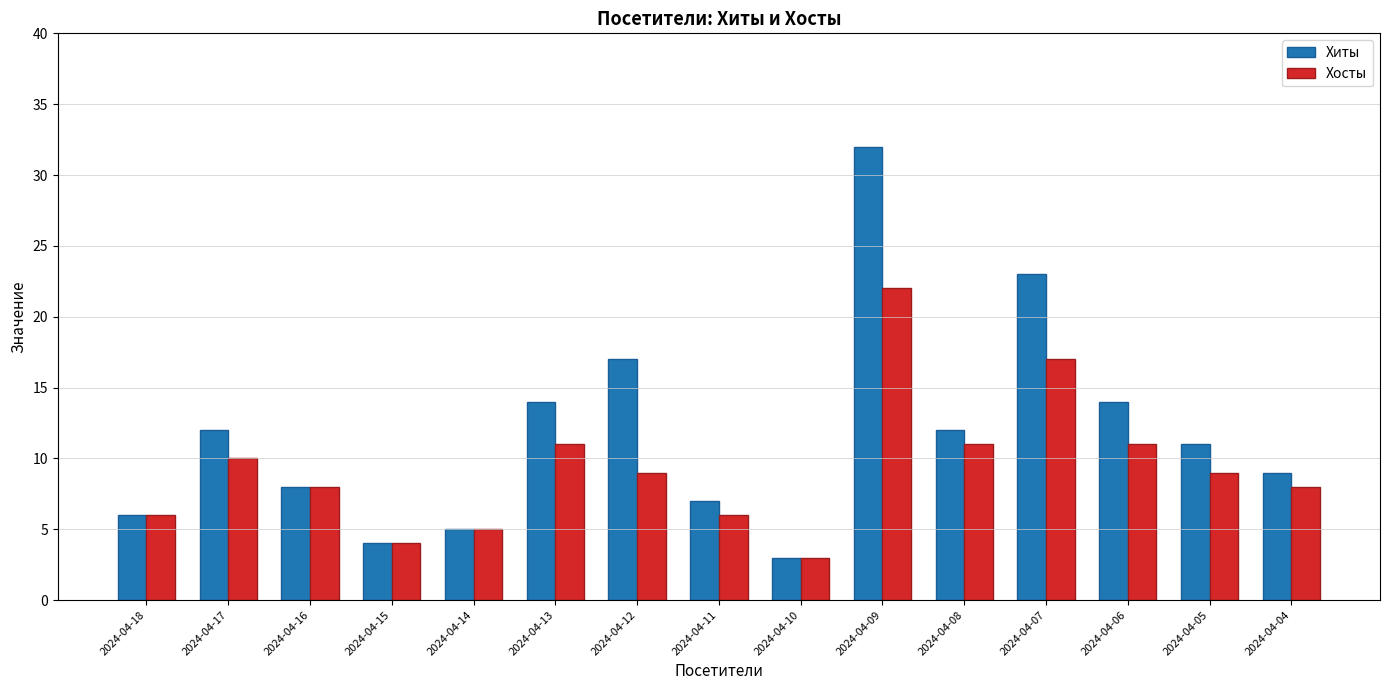

What is the difference between the second highest and minimum values in the Хосты series?

14